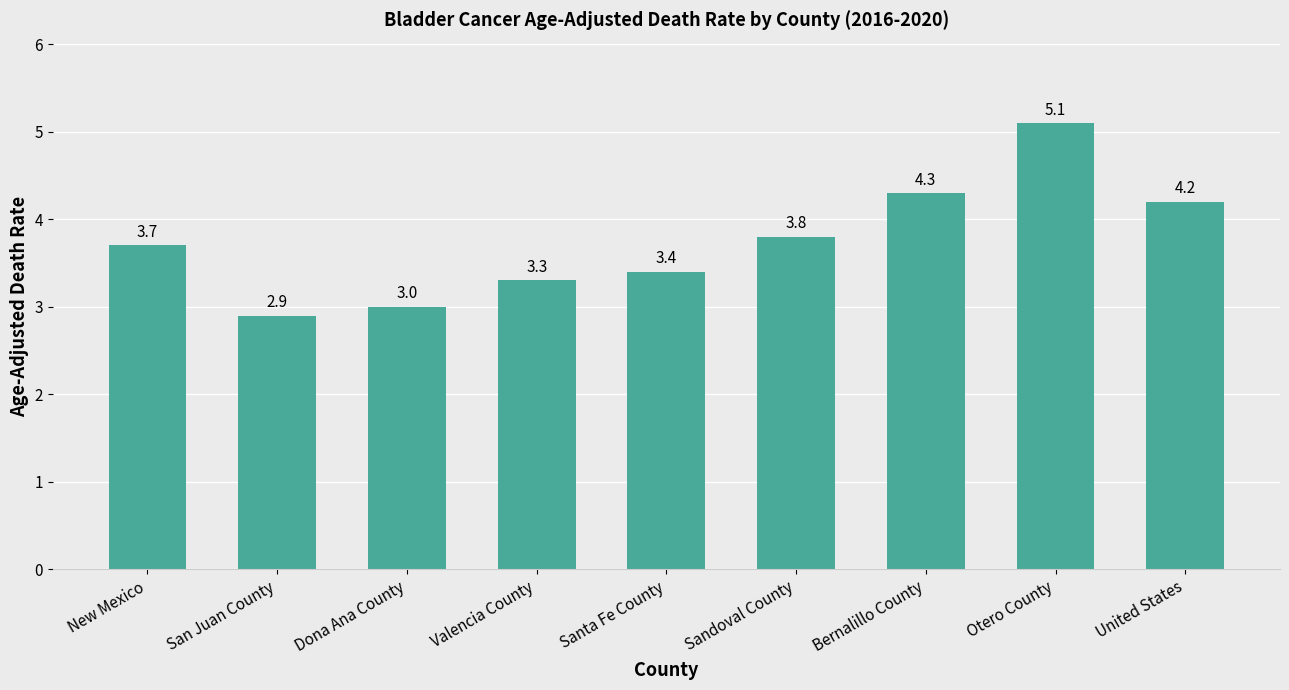

Which category has the highest value across all series?

Otero County